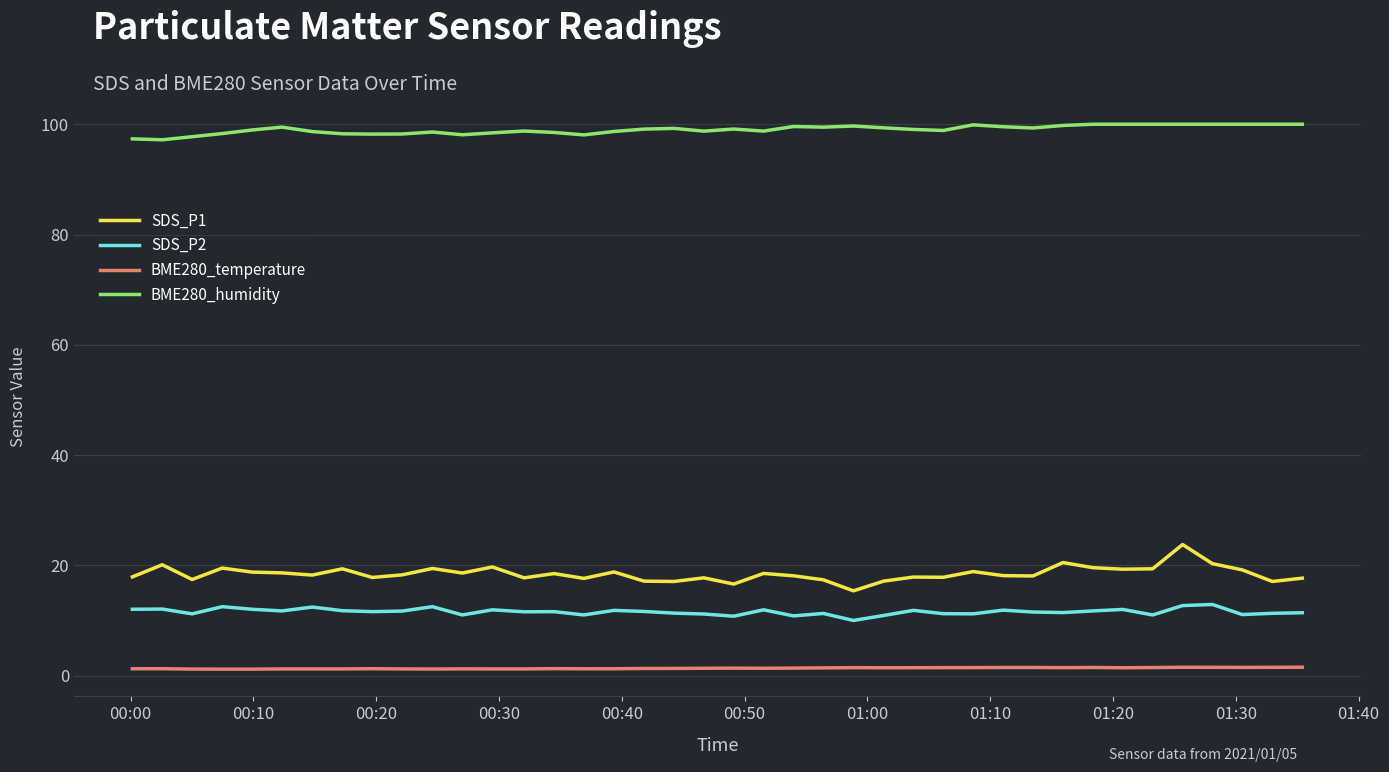

List the series in order of their peak value, lowest first.

BME280_temperature, SDS_P2, SDS_P1, BME280_humidity